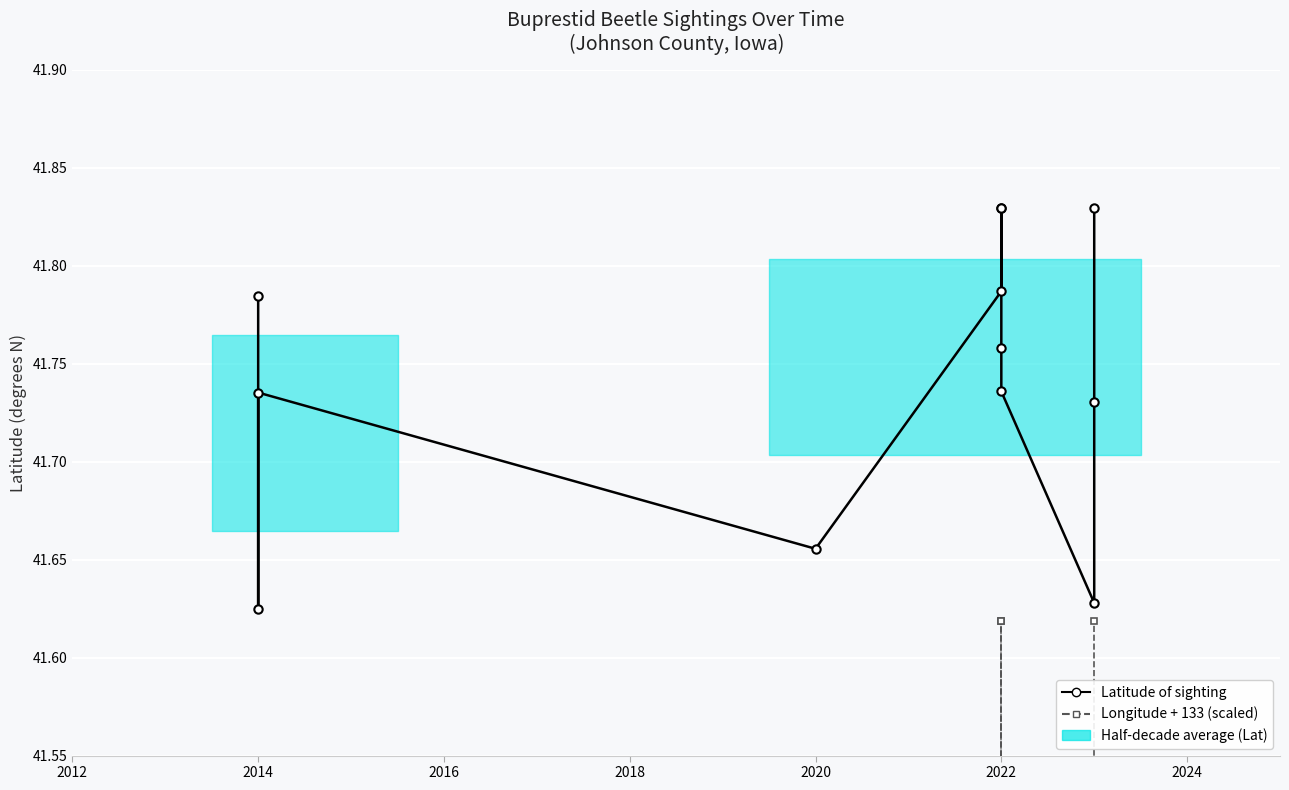

What is the difference between the second highest and minimum values in the Latitude of sighting series?

0.2